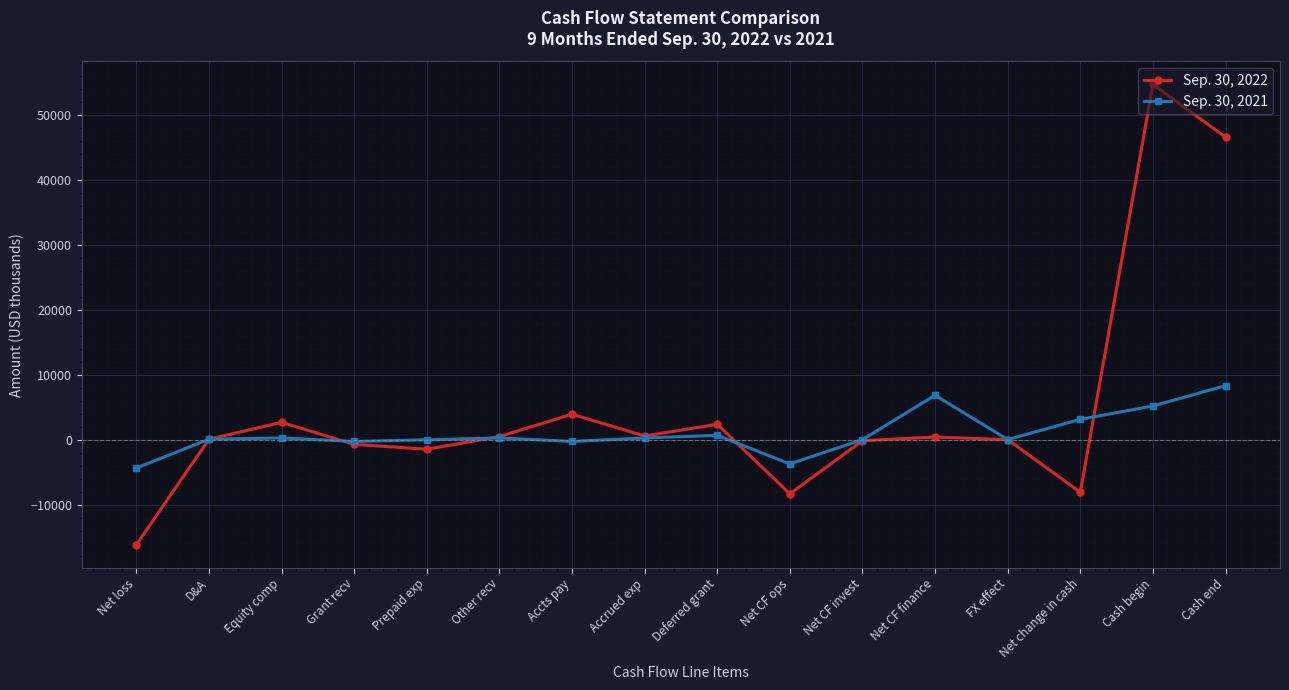

At which category is the sum across all series the highest?

Cash begin